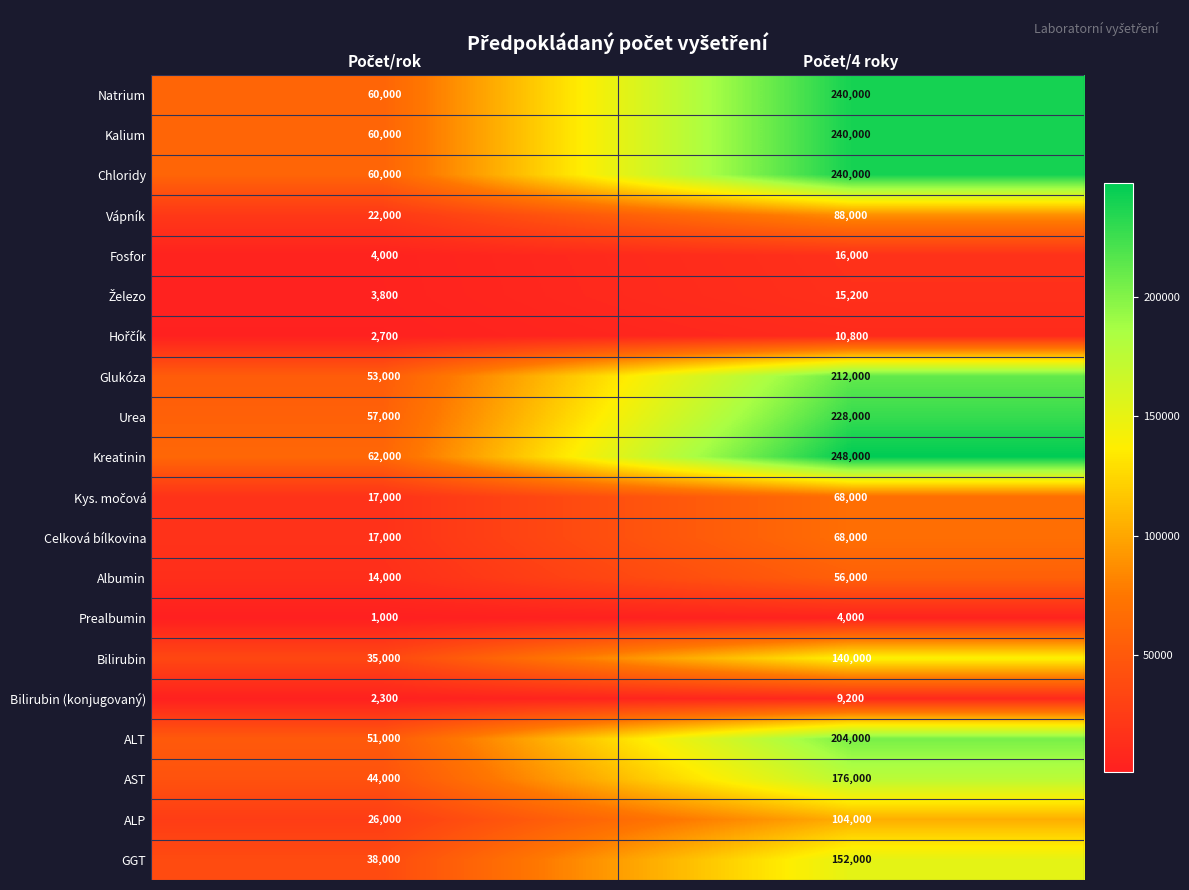

What is the average value of the Urea series?

142500